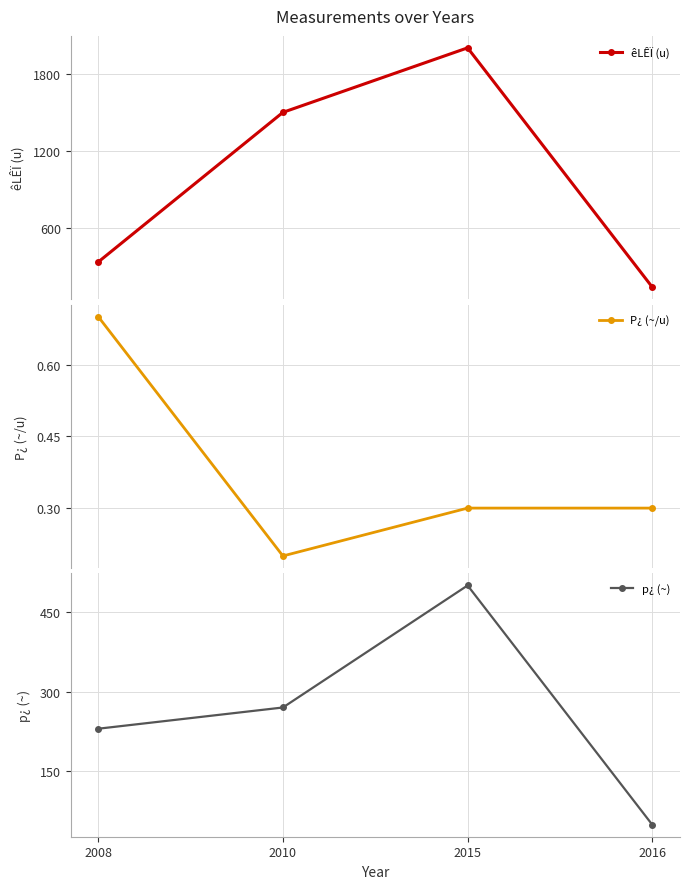

Rank the series by their average value, from lowest to highest.

P¿ (~/u), p¿ (~), êLÊÏ (u)